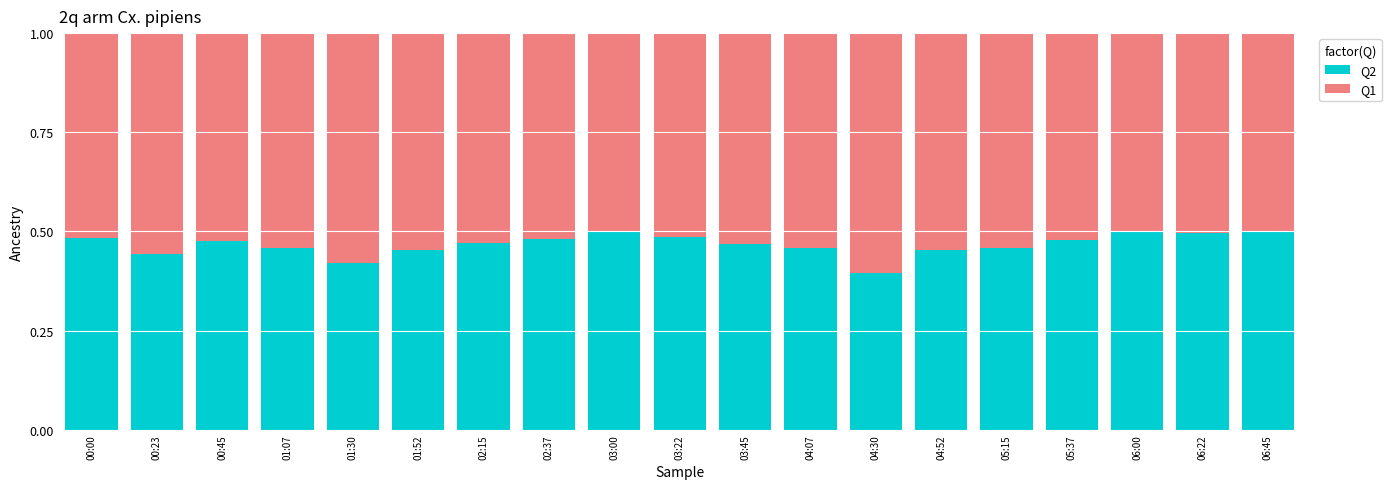

What is the total value across all series at 02:15?

1.0